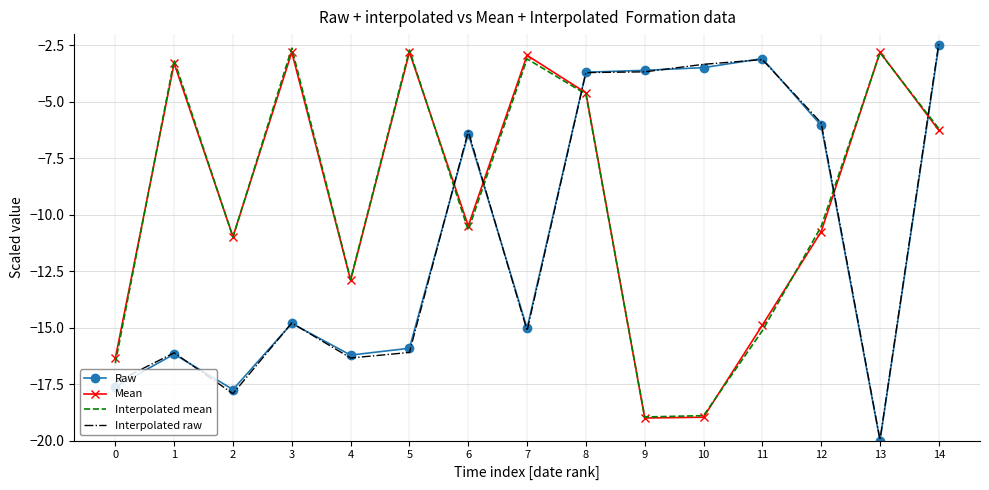

How many data points does each series have?

15